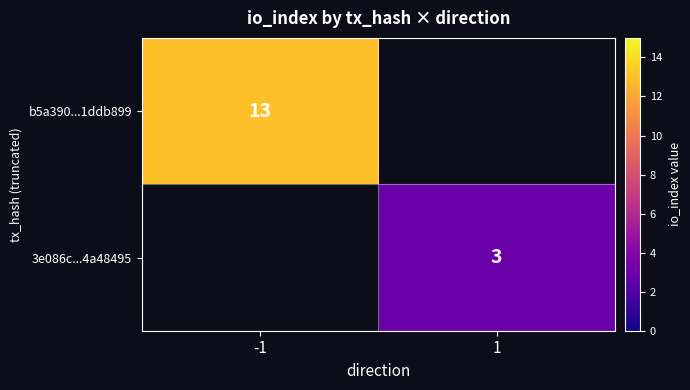

True or false: b5a390...1ddb899 has a value of 13 at -1.

True